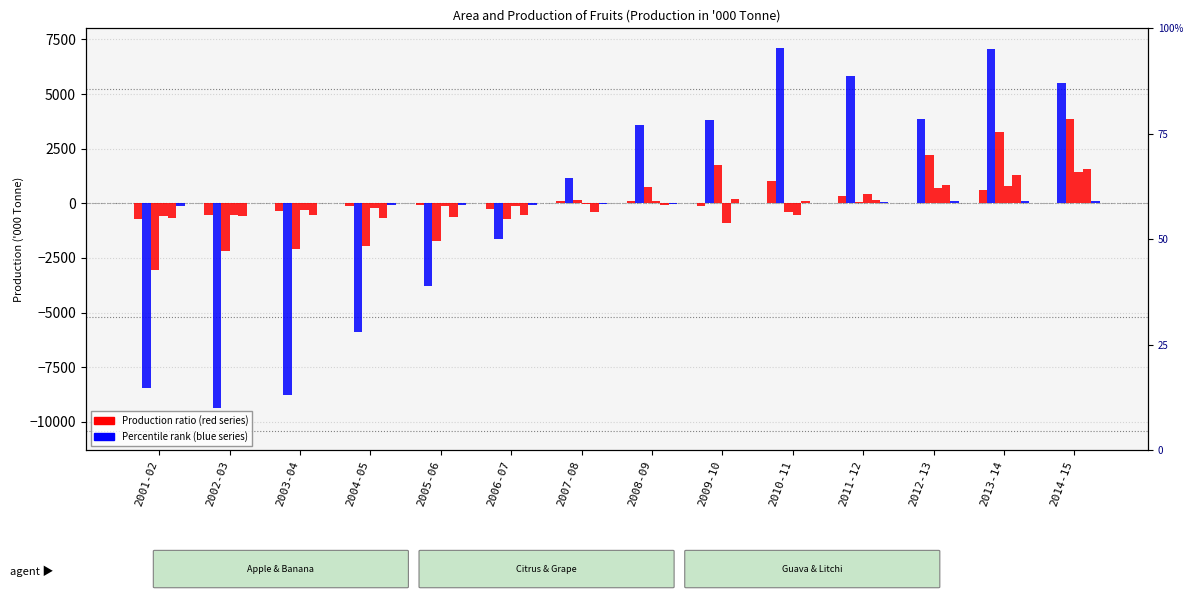

What is the minimum value shown in the chart?

-9346.8